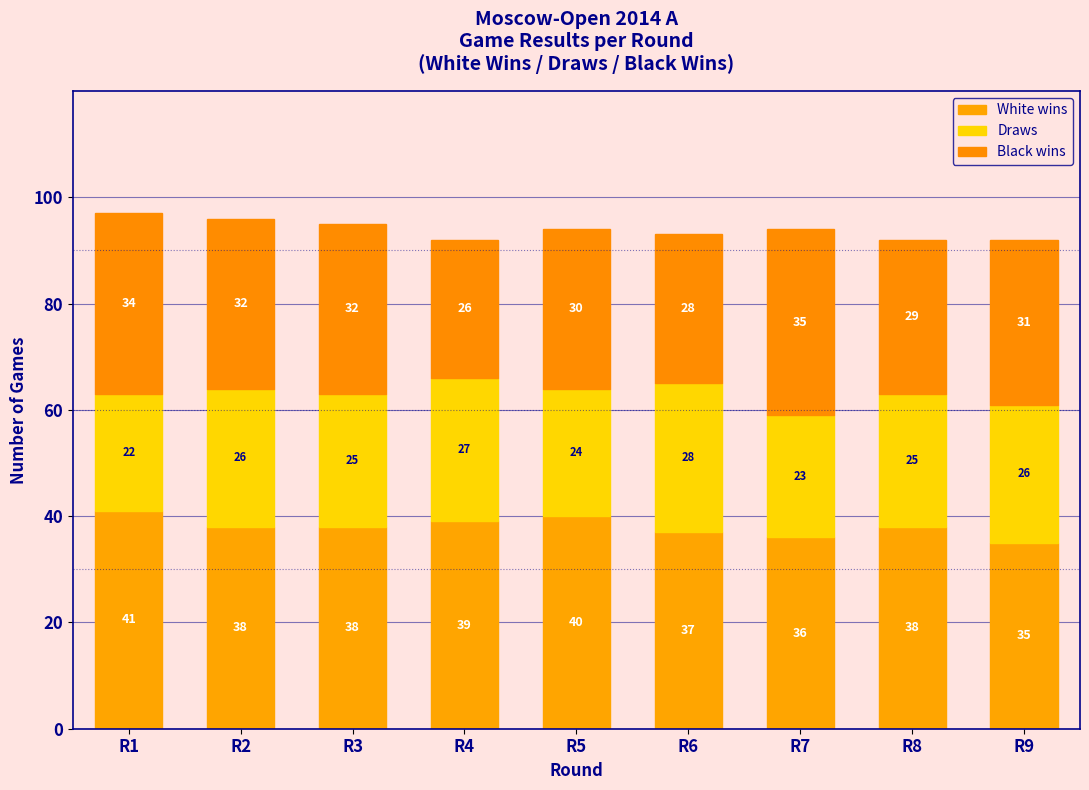

How many distinct data groups are displayed?

3